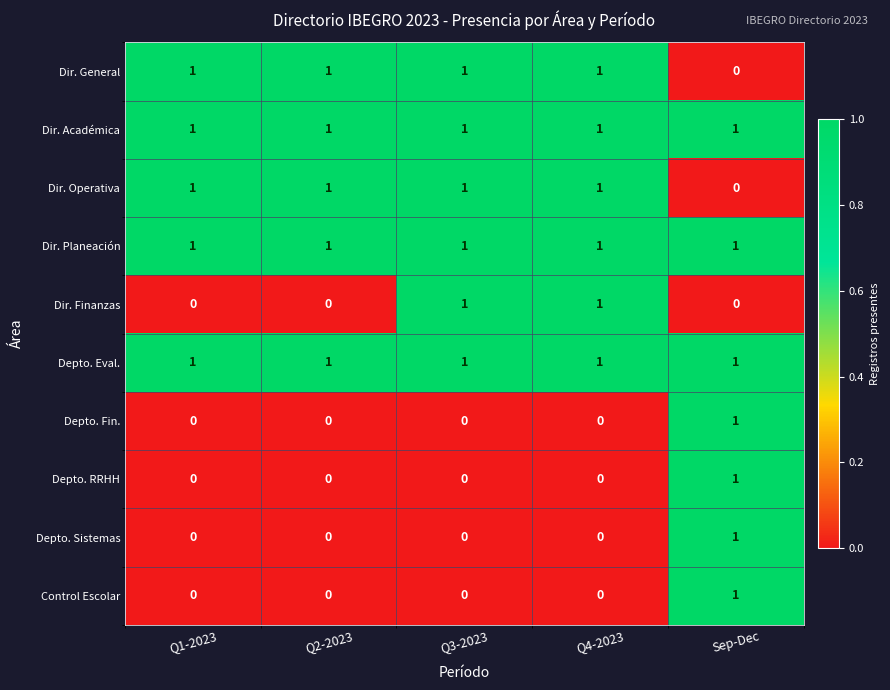

What is the total value across all series at Q2-2023?

5